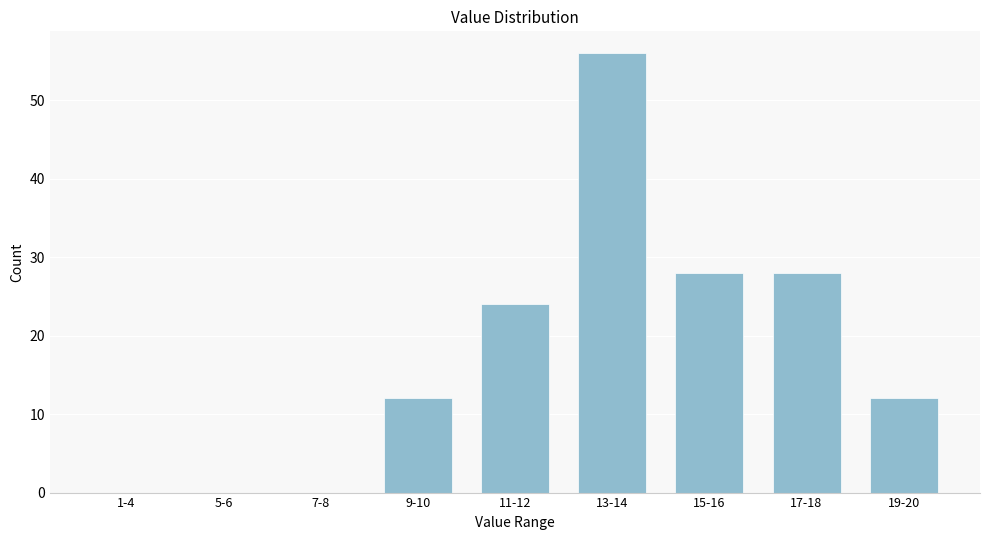

Reading left to right, extract all data points from this chart.

1-4=0	5-6=0	7-8=0	9-10=12	11-12=24	13-14=56	15-16=28	17-18=28	19-20=12